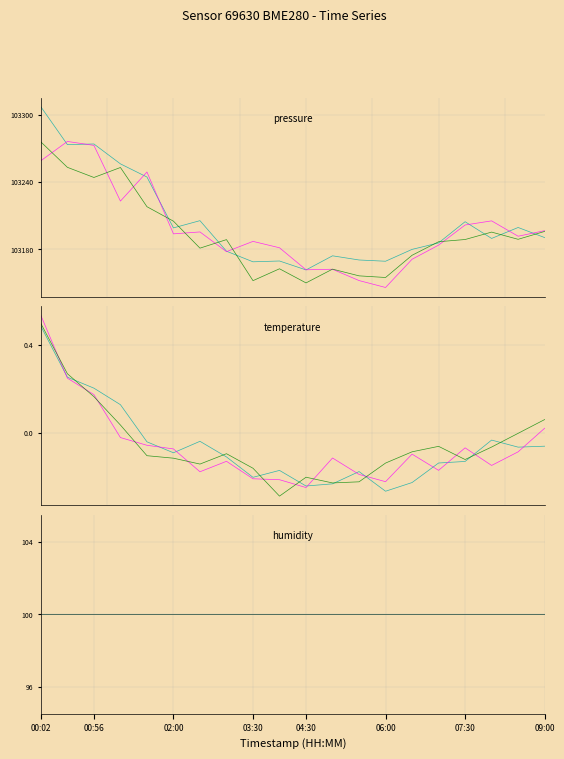

True or false: temperature has a value of 0.0 at 01:22.

False